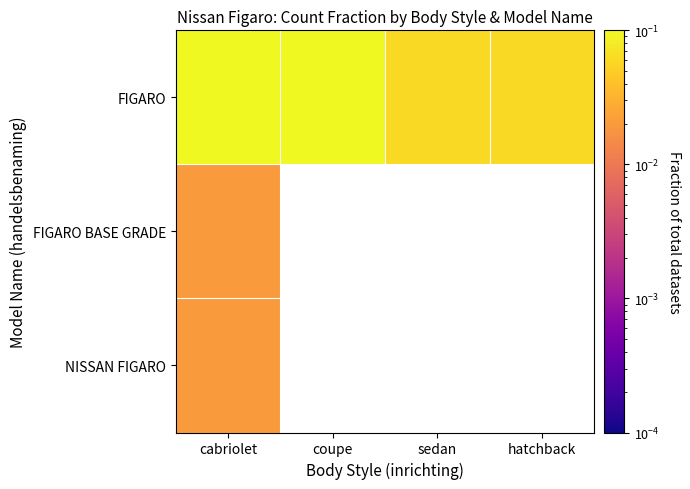

List the series in order of their peak value, lowest first.

FIGARO BASE GRADE, NISSAN FIGARO, FIGARO